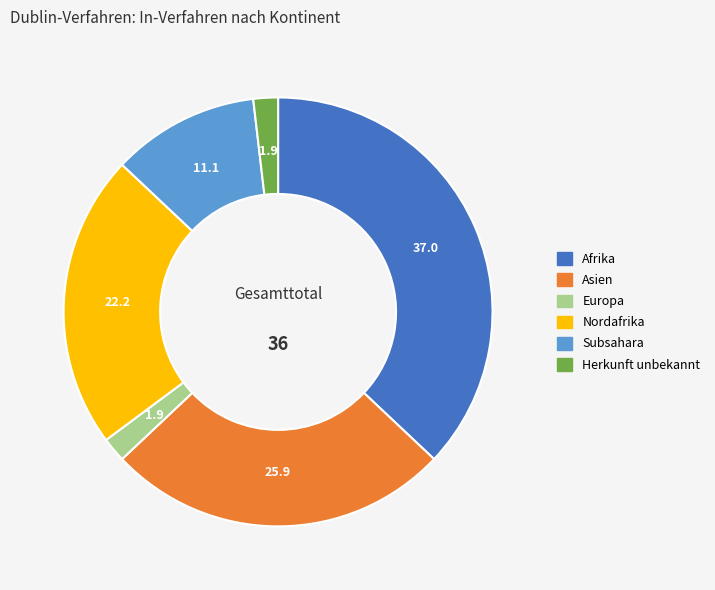

Is there any slice that represents more than half of the pie?

No